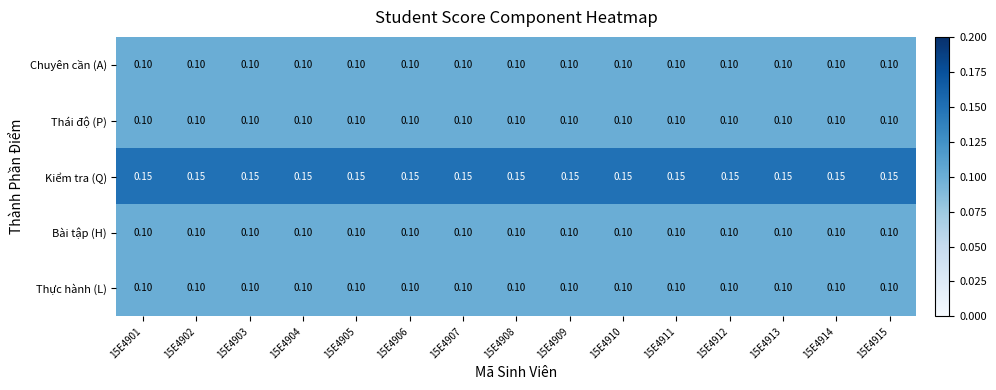

At how many categories does at least one series exceed 0?

15